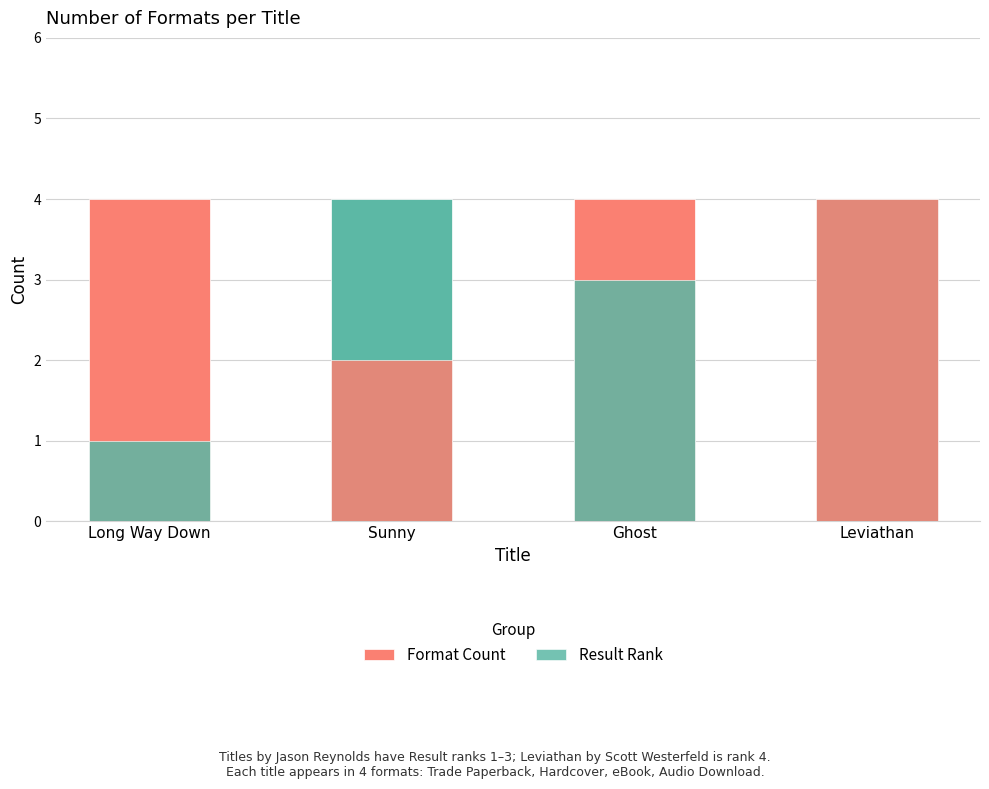

Rank the series by their maximum value, from lowest to highest.

Format Count, Result Rank